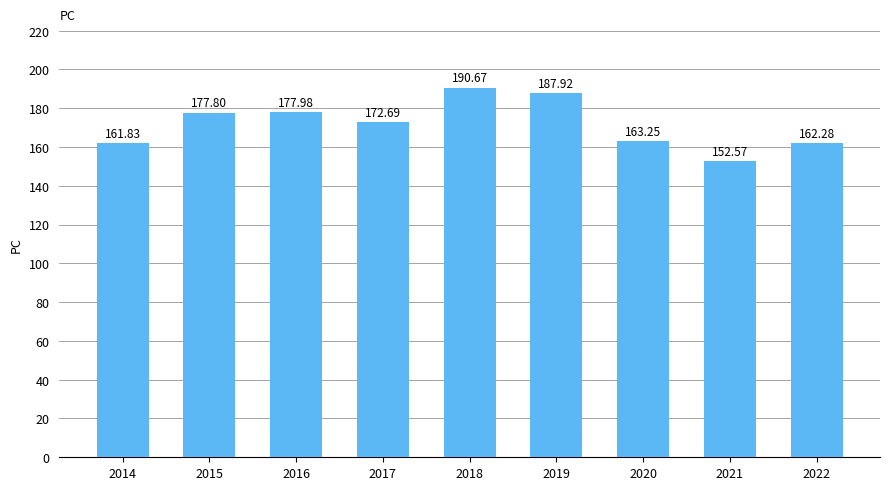

Rank the categories by value from highest to lowest.

2018, 2019, 2016, 2015, 2017, 2020, 2022, 2014, 2021